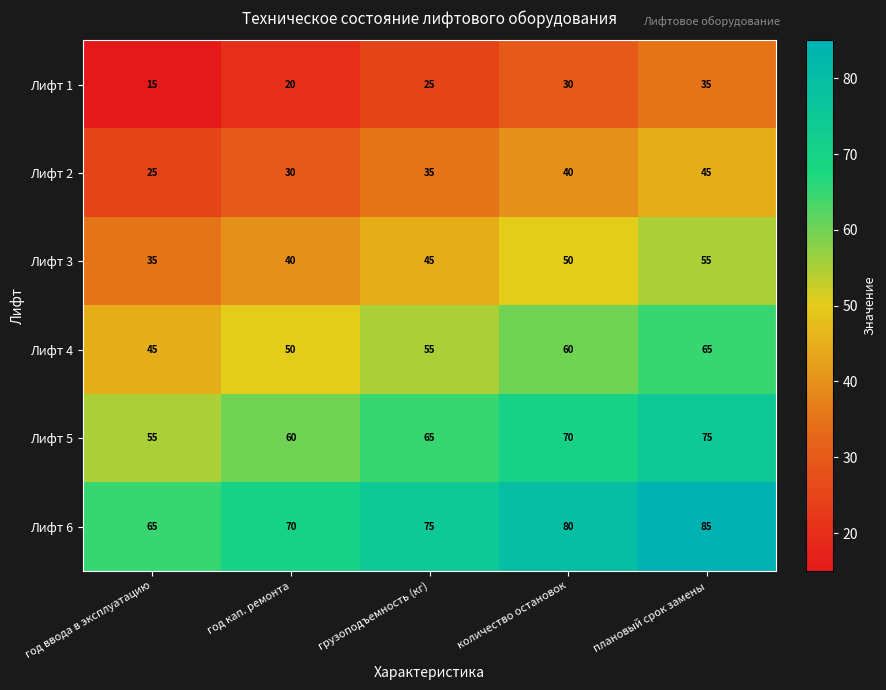

What is the spread (max minus min) of values at грузоподъемность (кг)?

50